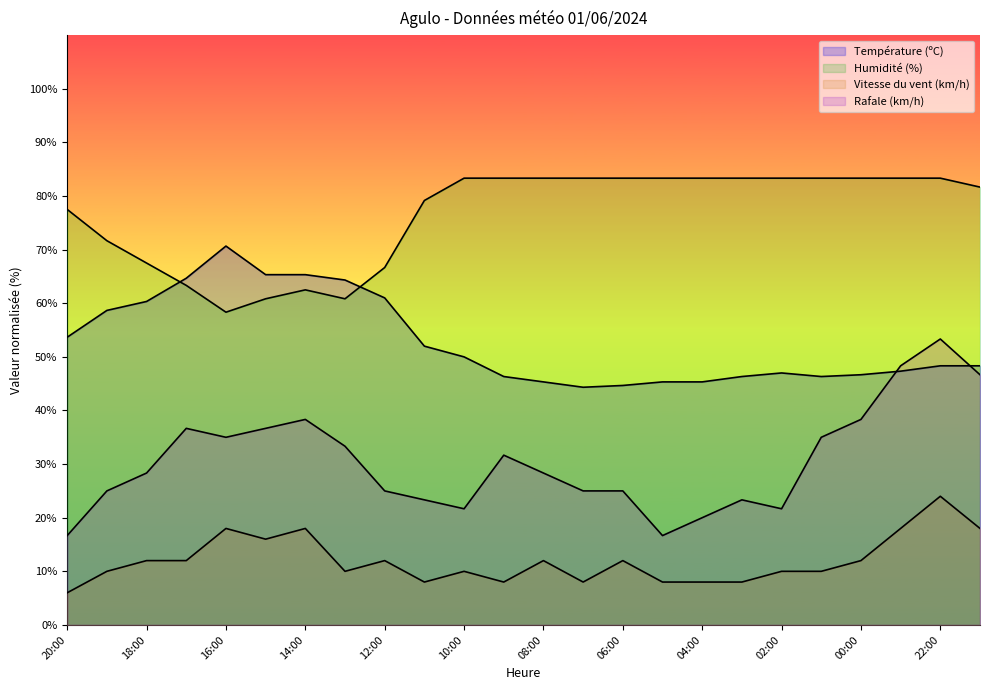

How many values in the Humidité (%) series are below 83?

11